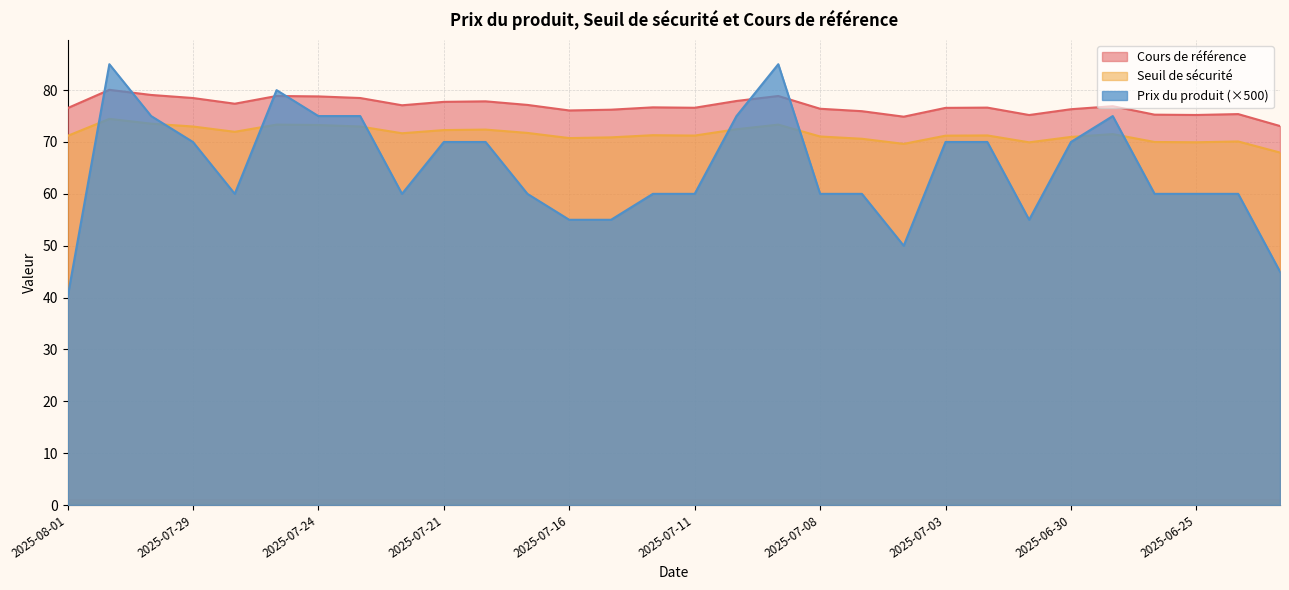

What is the average value of the Cours de référence series?

76.9